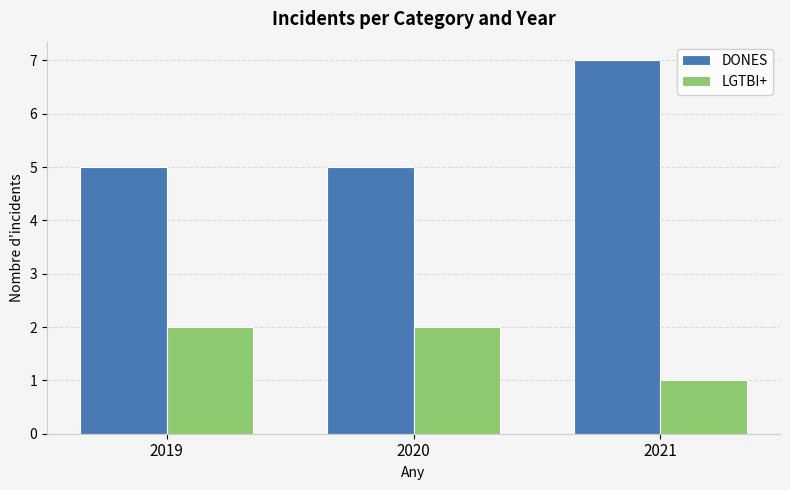

Is it true that DONES equals 5 at 2019?

True